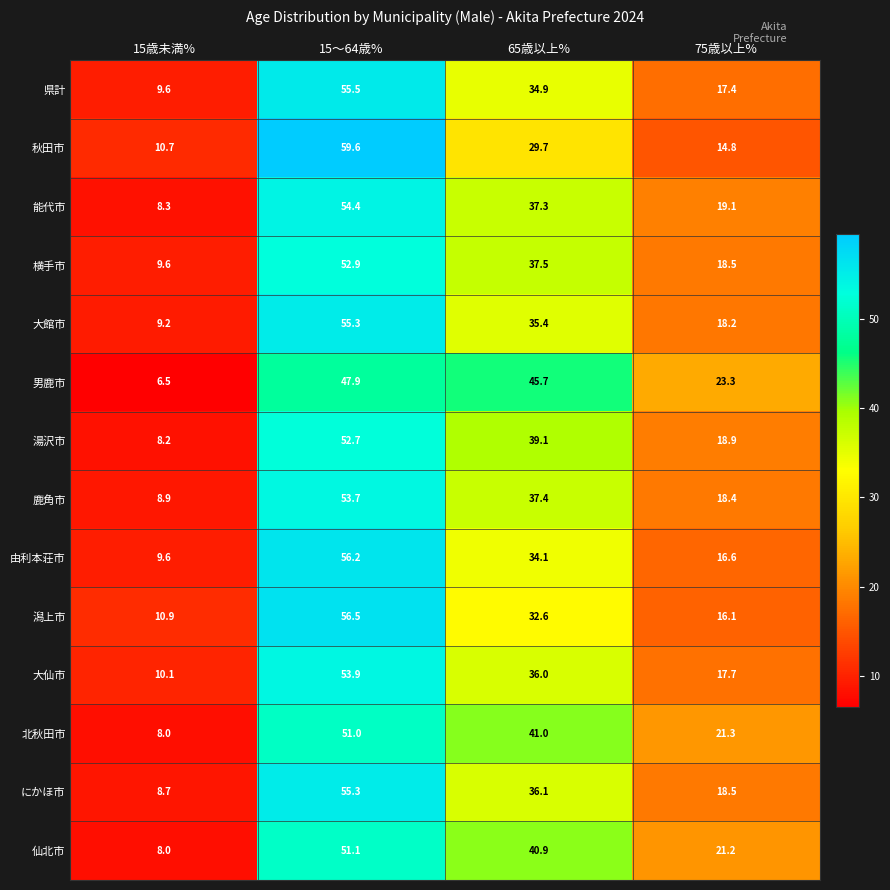

What is the approximate value of 能代市 at 75歳以上%?

19.1